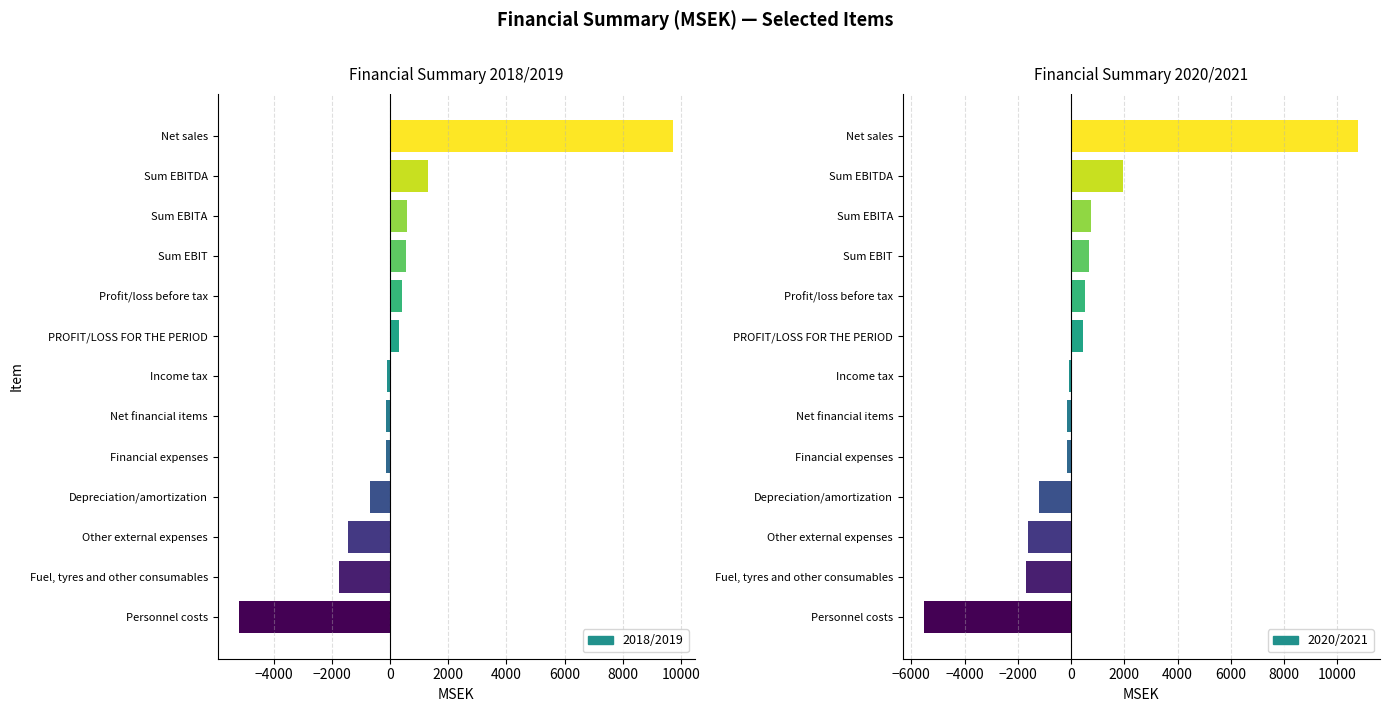

At how many categories does at least one series exceed -1870?

12